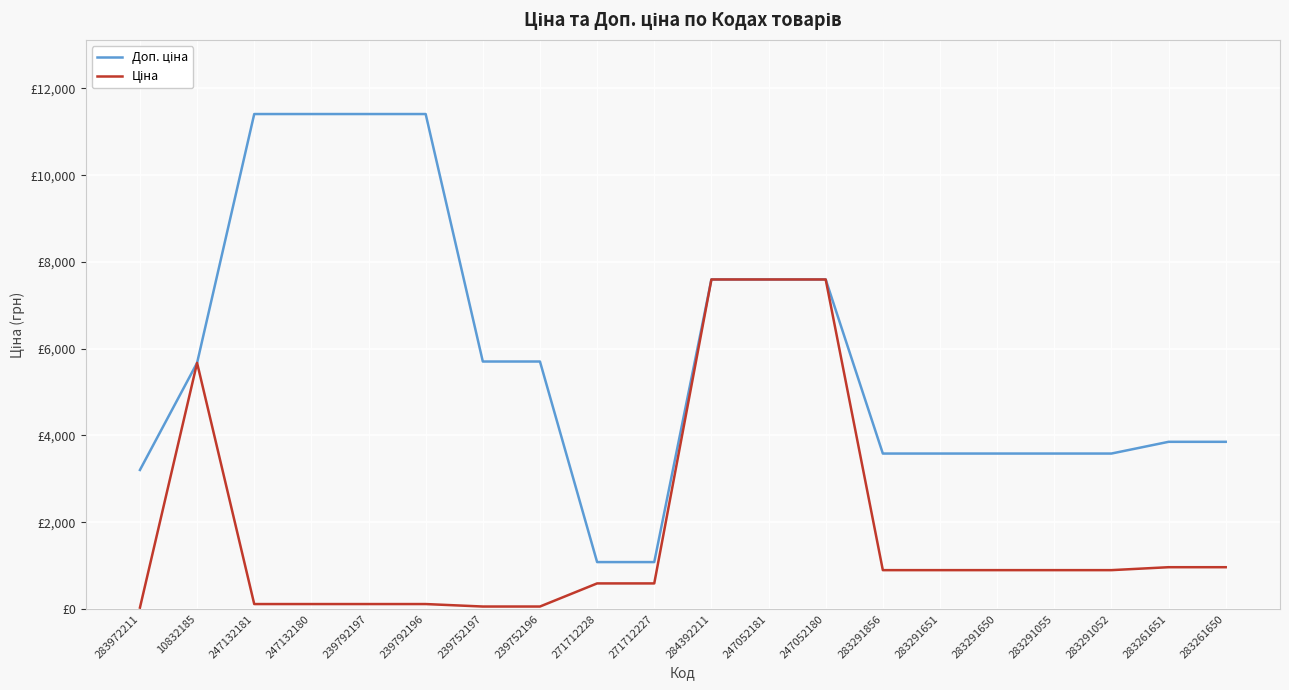

What is the difference between the maximum and minimum values in the Доп. ціна series?

10328.3